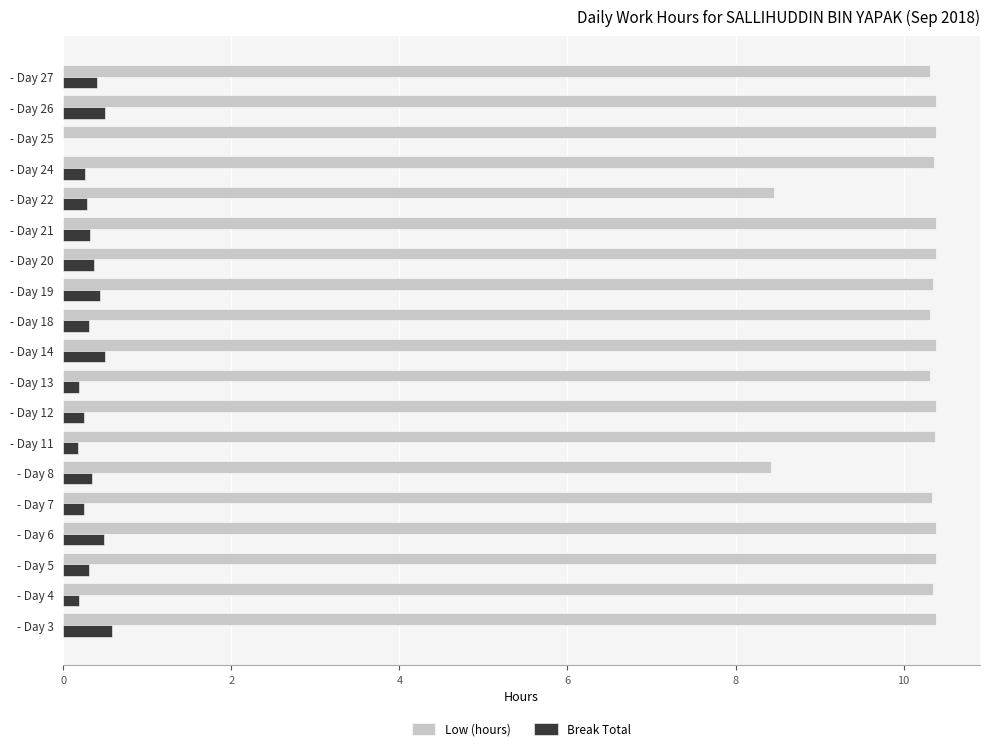

What is the sum of all Break Total values?

6.1